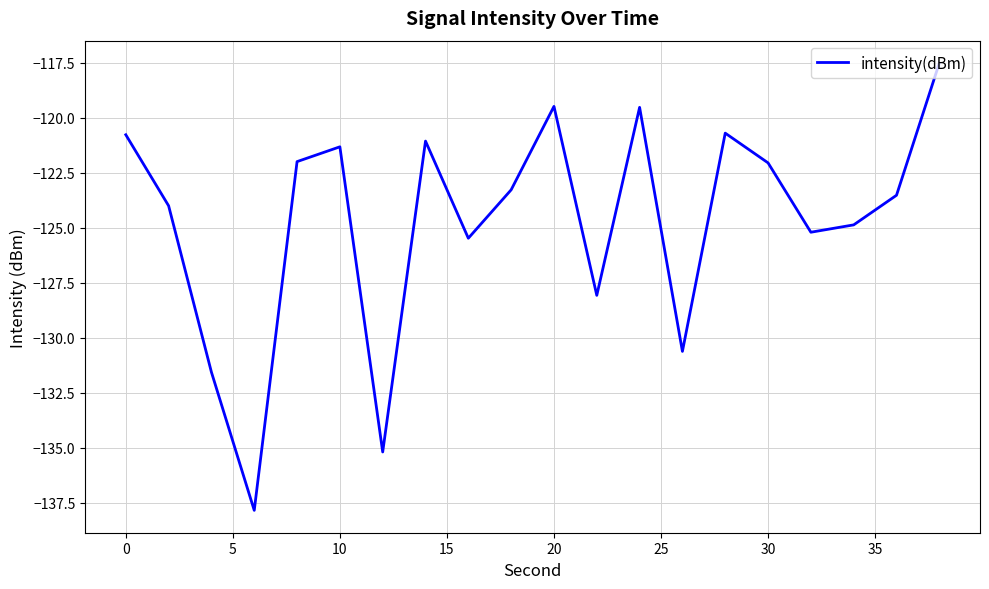

What is the minimum value shown in the chart?

-137.8